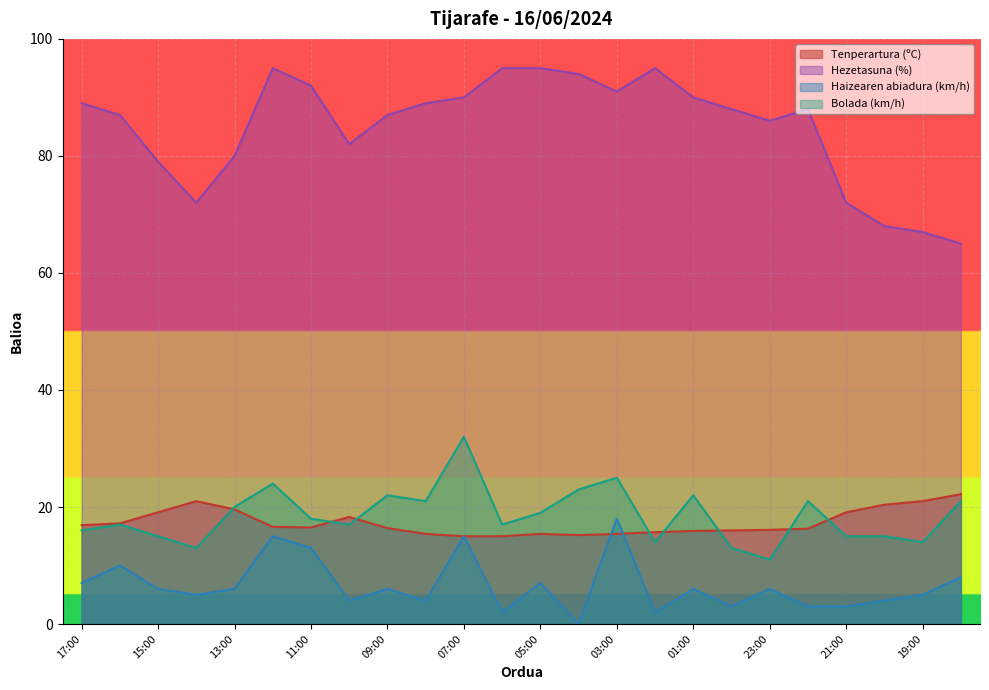

Which series has the largest range (max minus min)?

Hezetasuna (%)